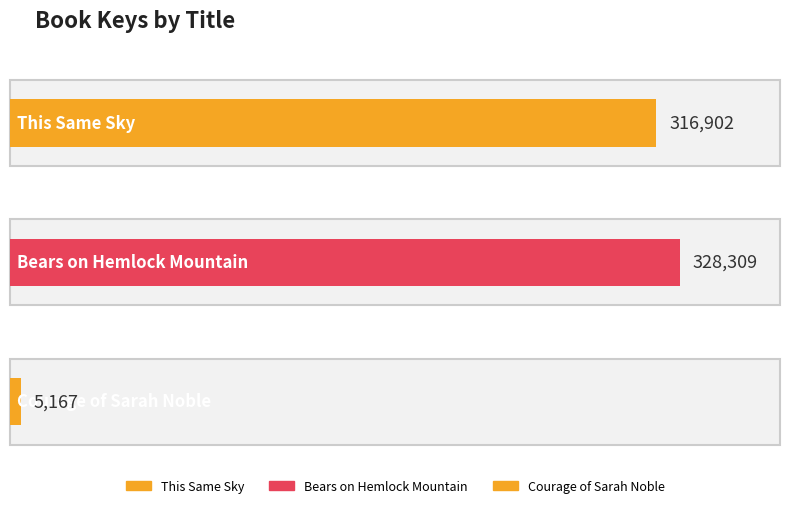

What is the sum of all values?

650378